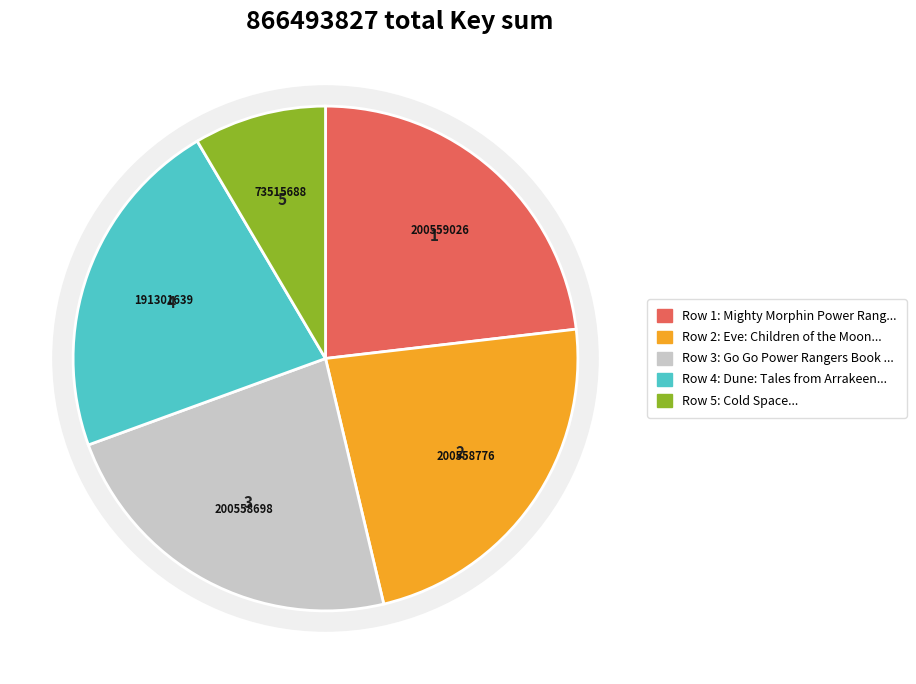

What percentage is NOT represented by Dune: Tales from Arrakeen HC?

77.9%